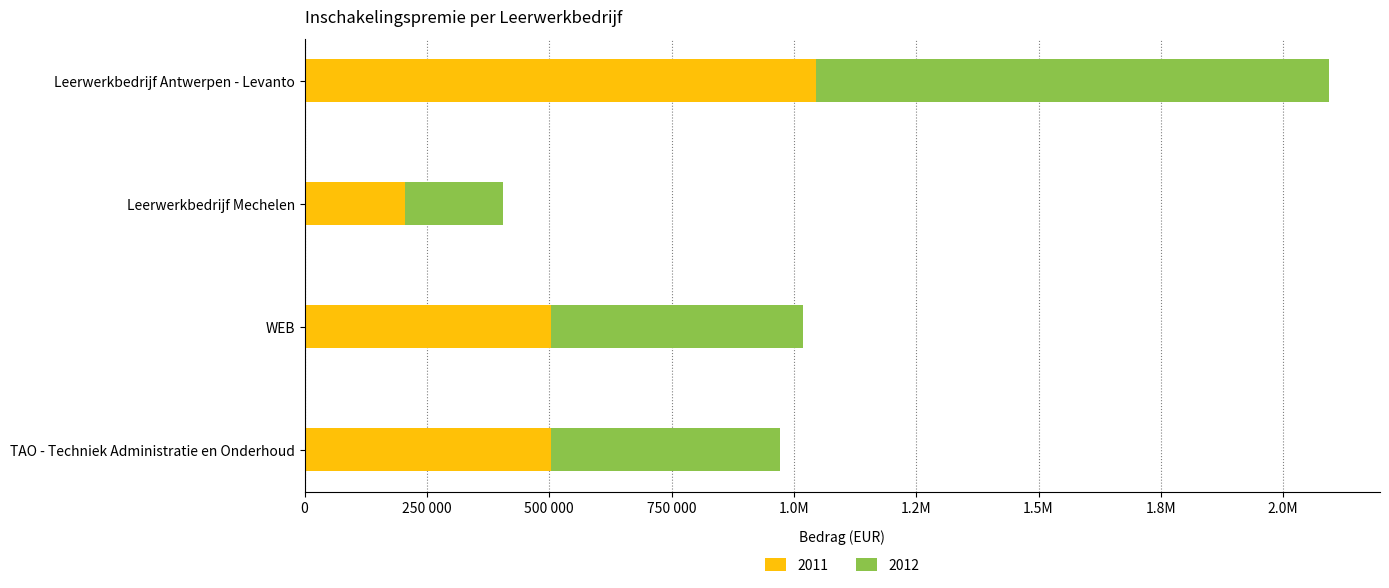

List the labels in order of 2012 value, smallest first.

Leerwerkbedrijf Mechelen, TAO - Techniek Administratie en Onderhoud, WEB, Leerwerkbedrijf Antwerpen - Levanto